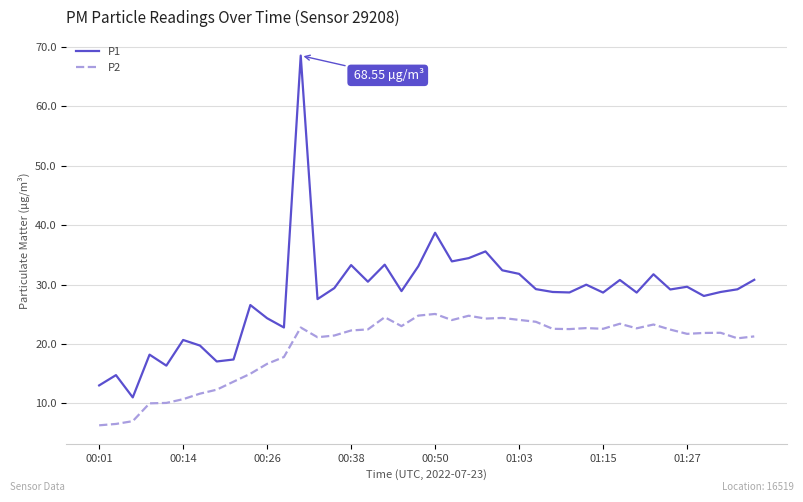

List the series in order of their peak value, lowest first.

P2, P1